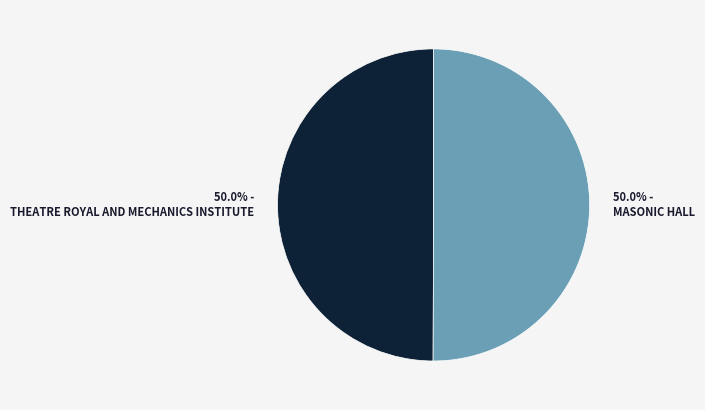

How much of the chart is everything except THEATRE ROYAL AND MECHANICS INSTITUTE?

50.0%